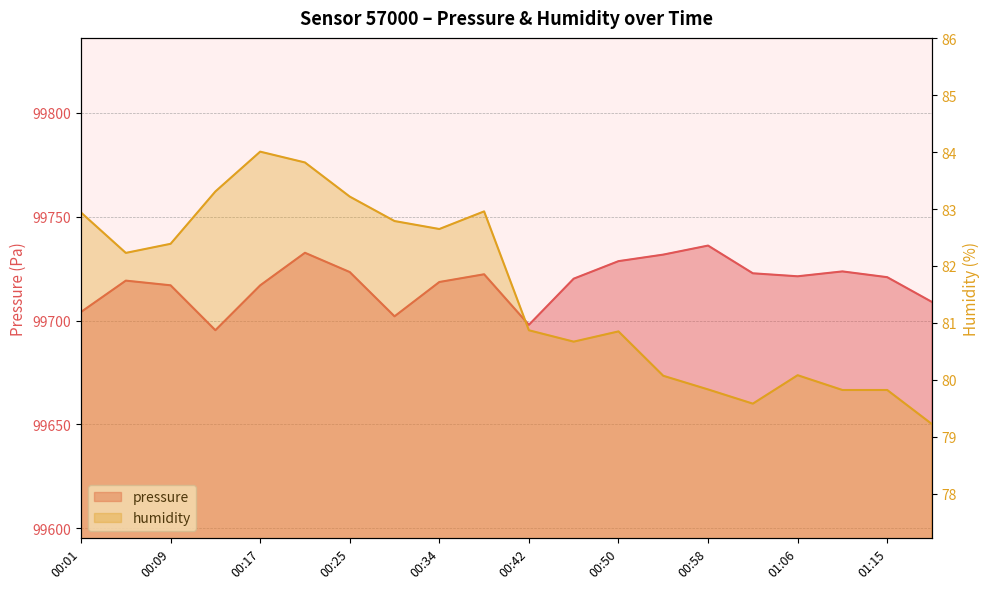

Which series has the largest range (max minus min)?

pressure